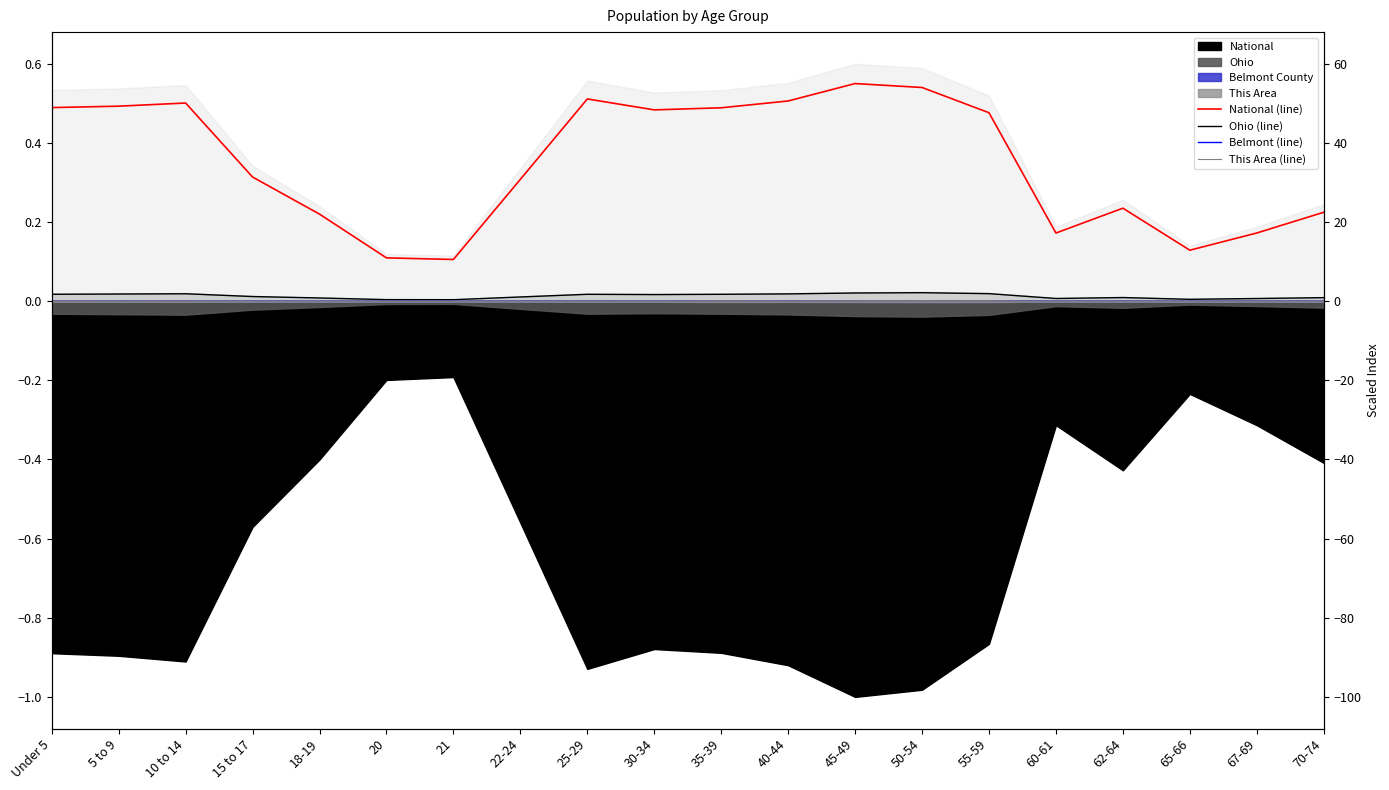

True or false: This Area (line) has a value of 0.0 at 30-34.

False